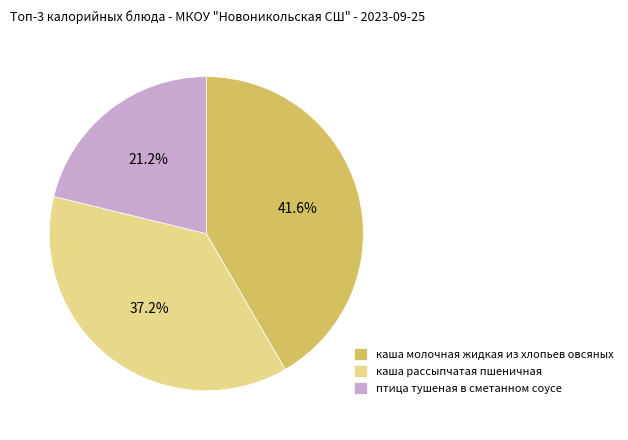

Combined, do каша молочная жидкая из хлопьев овсяных and каша рассыпчатая пшеничная account for over 50%?

Yes